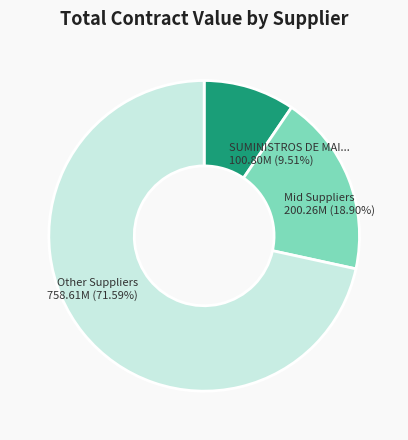

How many slices are in this pie chart?

3